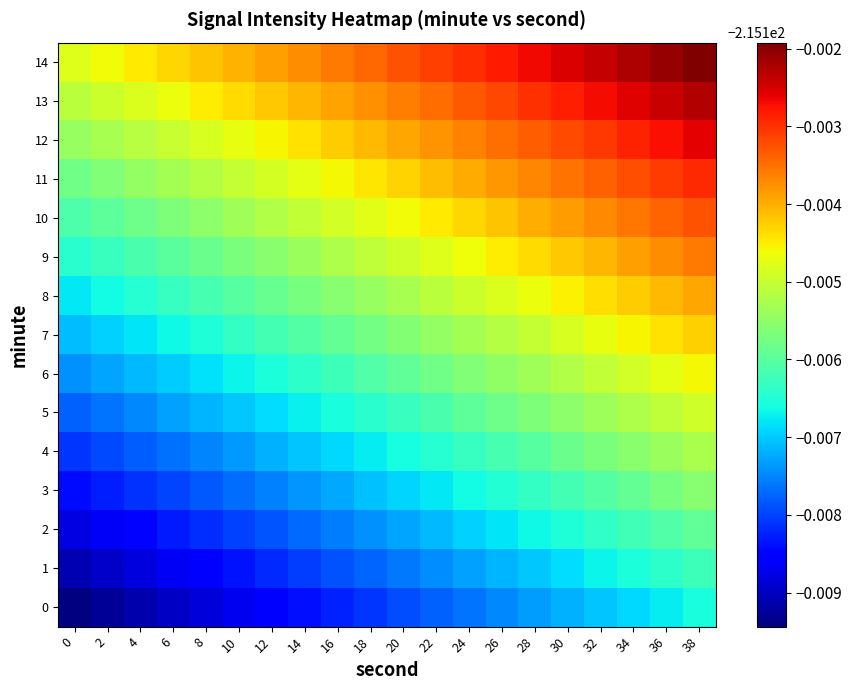

How many distinct data groups are displayed?

15